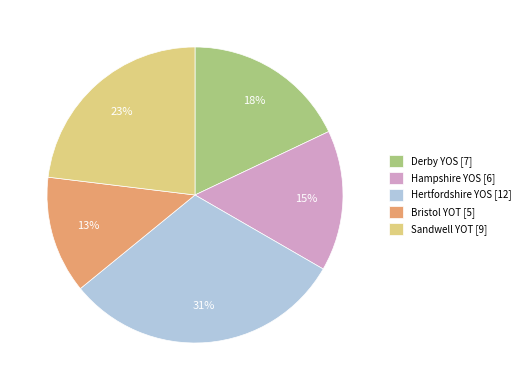

To the nearest percent, what is the difference between the largest and smallest slice percentages?

18%